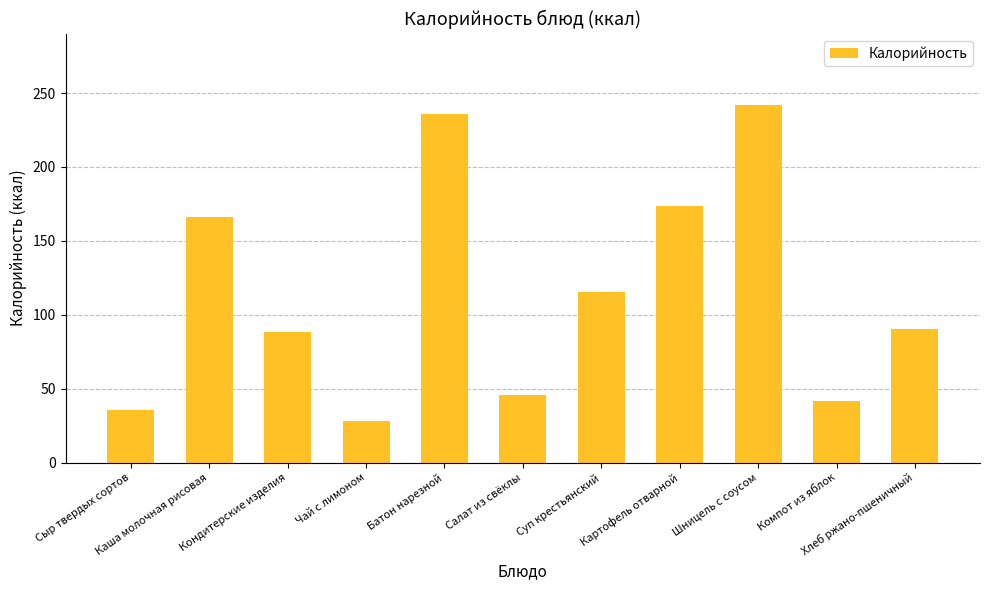

Are the bars horizontal?

No